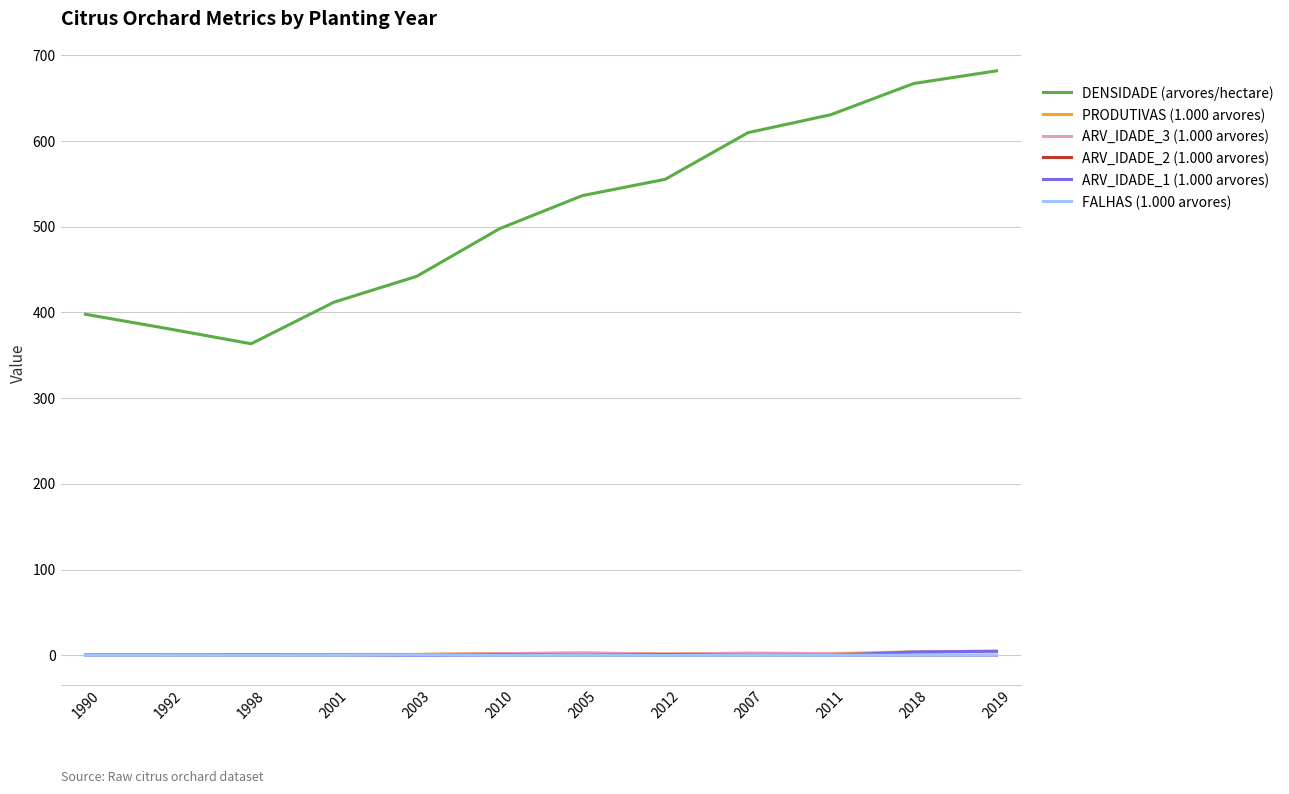

Which category has the highest value across all series?

2019